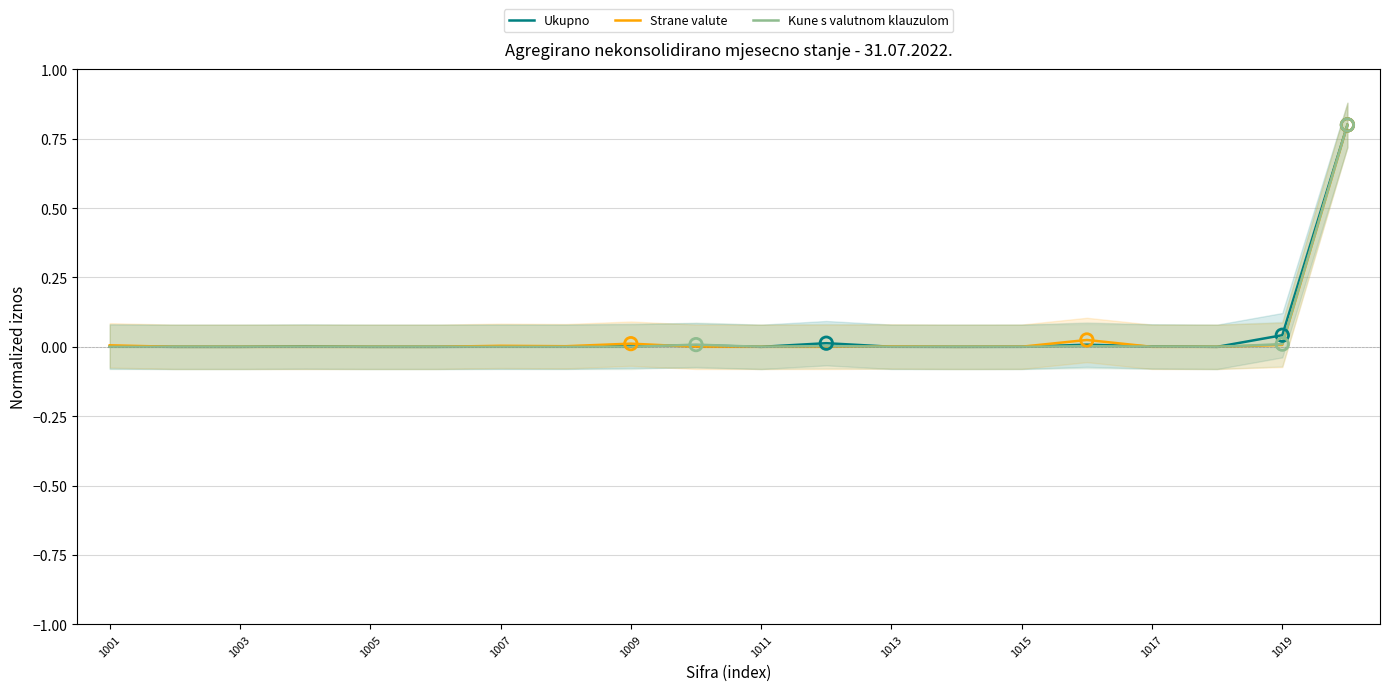

At how many categories does at least one series exceed 0?

15